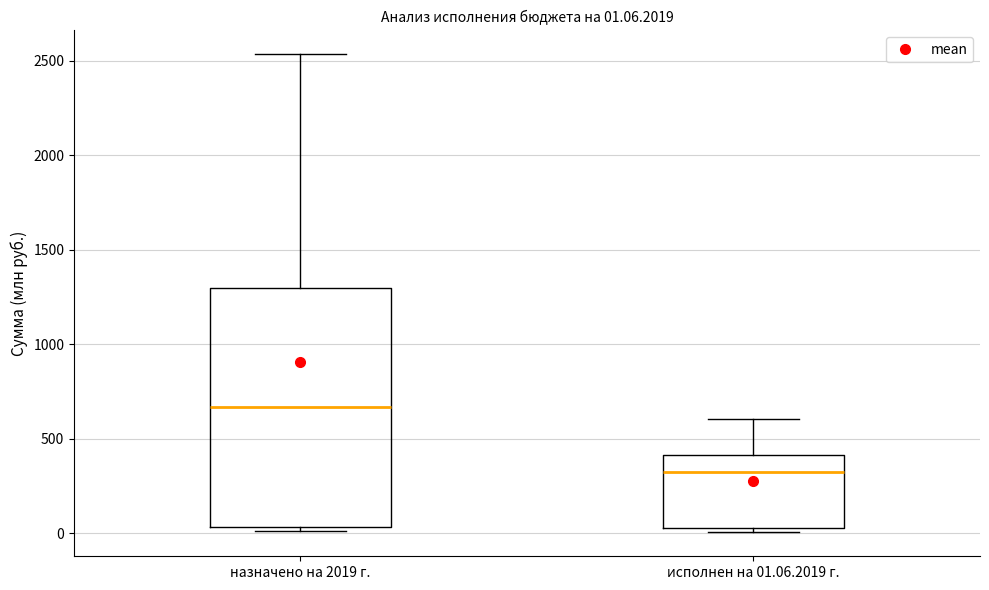

Which box has the lowest median line?

исполнен на 01.06.2019 г.